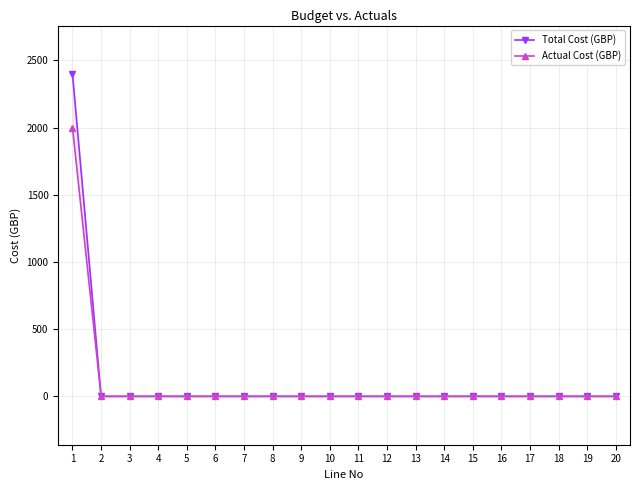

What is the sum of the Actual Cost (GBP) values at 9 and 1?

2000